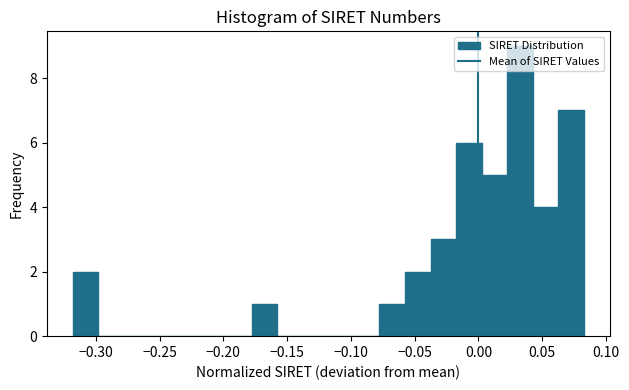

Reading left to right, transcribe this chart: for each bar, give the range it covers on the x-axis and its height. Neither the bar edges nor the heights are printed on the chart, so give them approximately, as read against the axes.

-0.320 to -0.300: 2
-0.300 to -0.280: 0
-0.280 to -0.260: 0
-0.260 to -0.240: 0
-0.240 to -0.220: 0
-0.220 to -0.200: 0
-0.200 to -0.180: 0
-0.180 to -0.160: 1
-0.160 to -0.140: 0
-0.140 to -0.120: 0
-0.120 to -0.100: 0
-0.100 to -0.080: 0
-0.080 to -0.060: 1
-0.060 to -0.040: 2
-0.040 to -0.020: 3
-0.020 to 0.005: 6
0.005 to 0.025: 5
0.025 to 0.045: 9
0.045 to 0.065: 4
0.065 to 0.085: 7